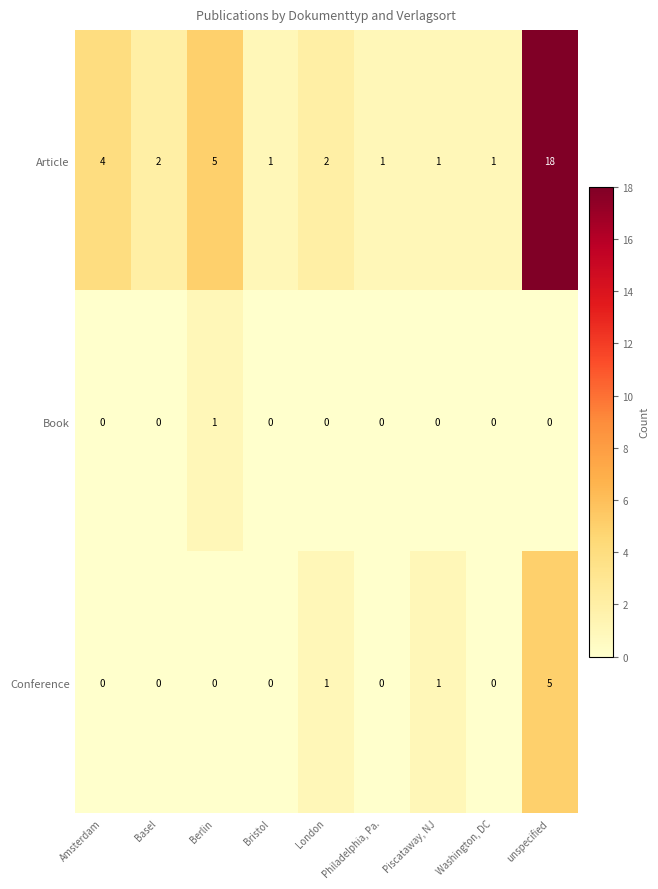

What is the difference between the highest and lowest values at Philadelphia, Pa.?

1